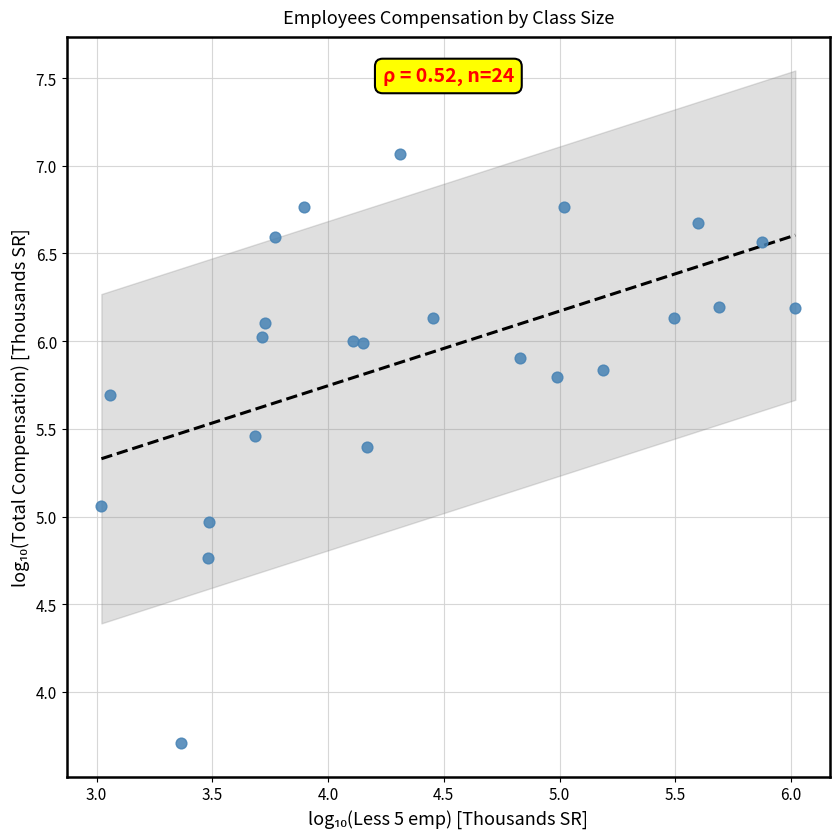

What is the range of X values (max minus min)?

3.0